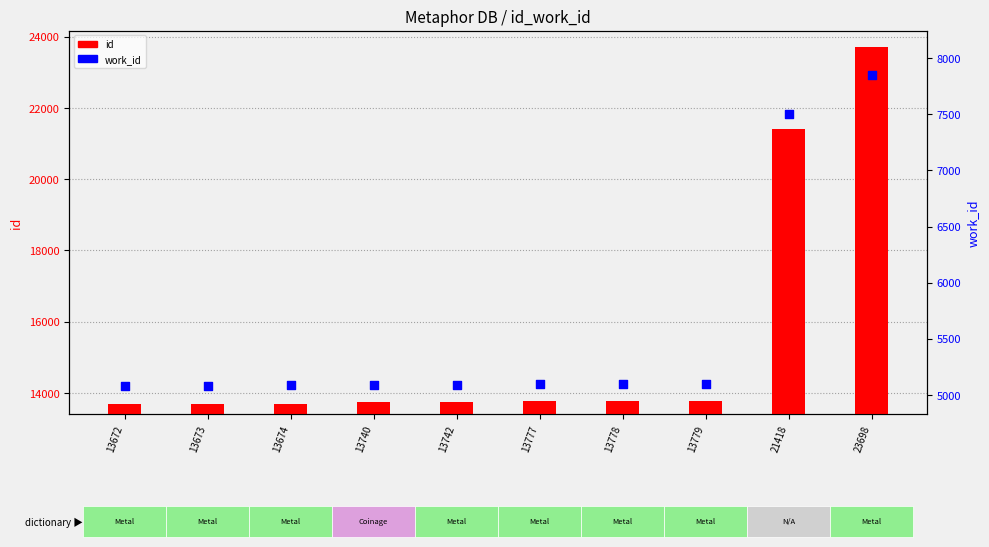

Which series has the largest total across all categories?

id